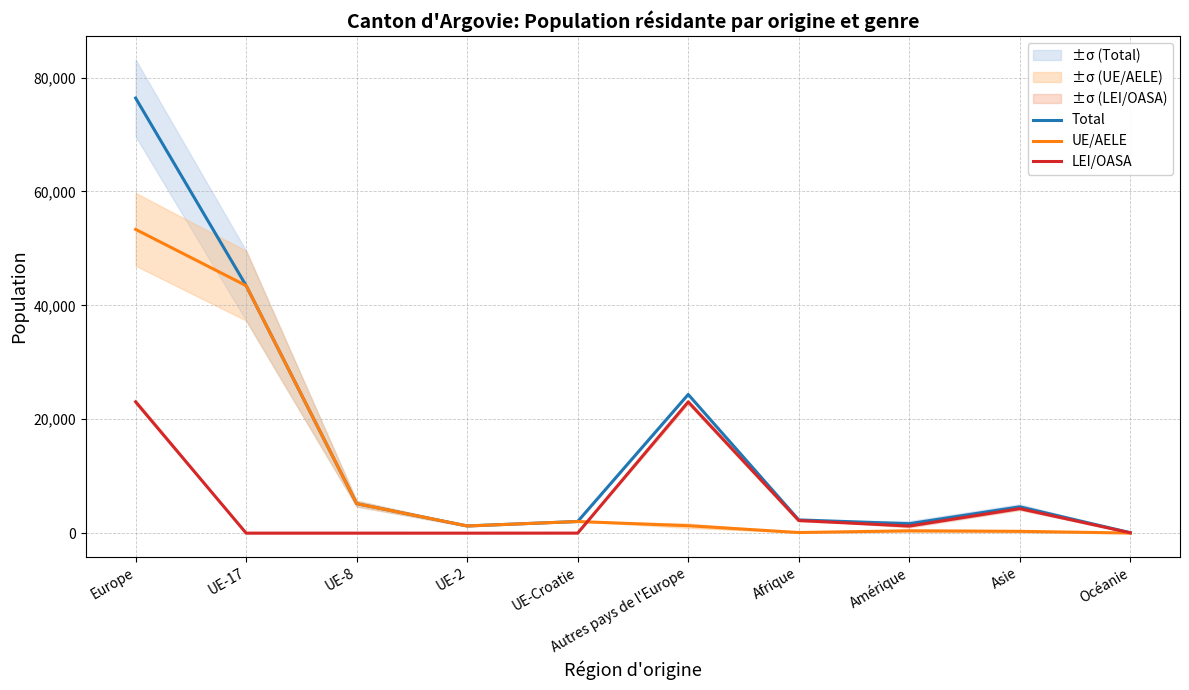

How many lines are shown in the chart?

3